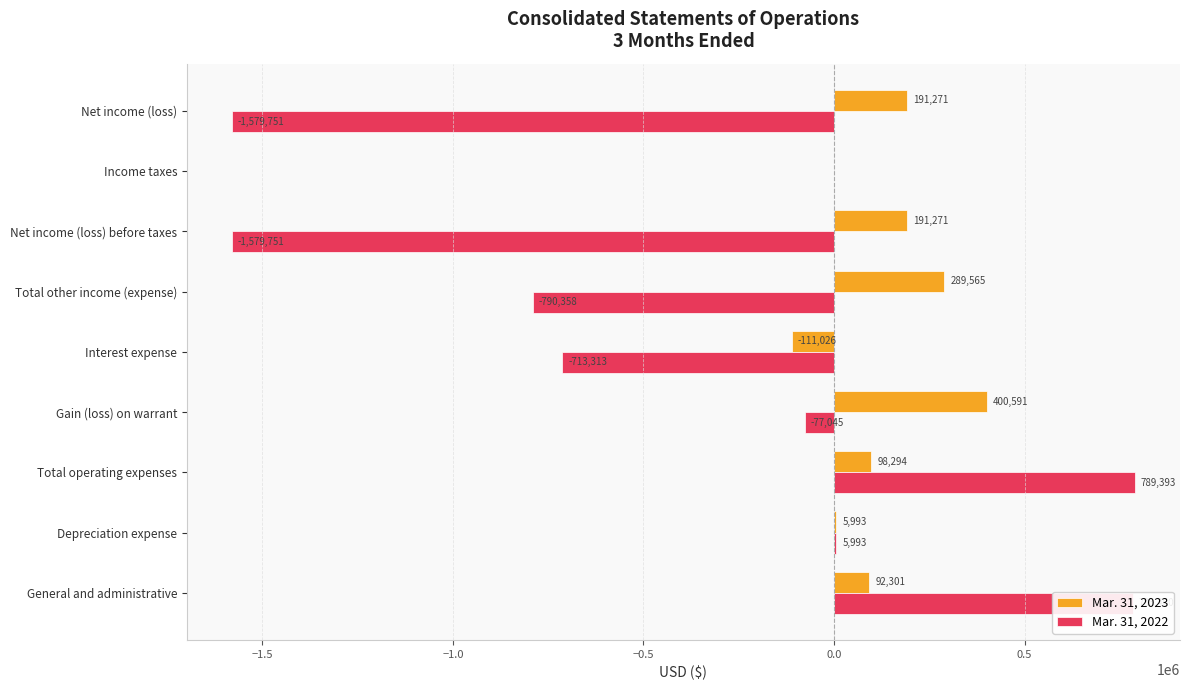

Read the Mar. 31, 2022 value at Net income (loss) before taxes.

-1579751